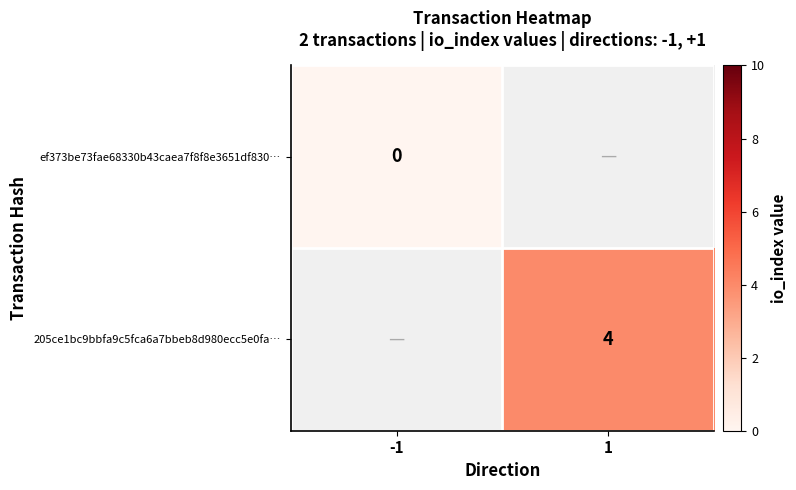

True or false: 205ce1bc9bbfa9c5fca6a7bbeb8d980ecc5e0fa… has a value of 3 at 1.

False